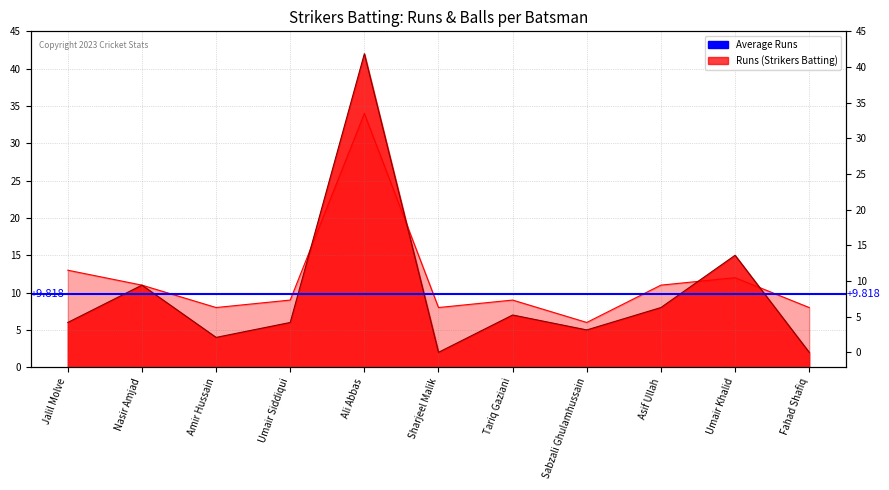

At how many categories does at least one series exceed 6?

10